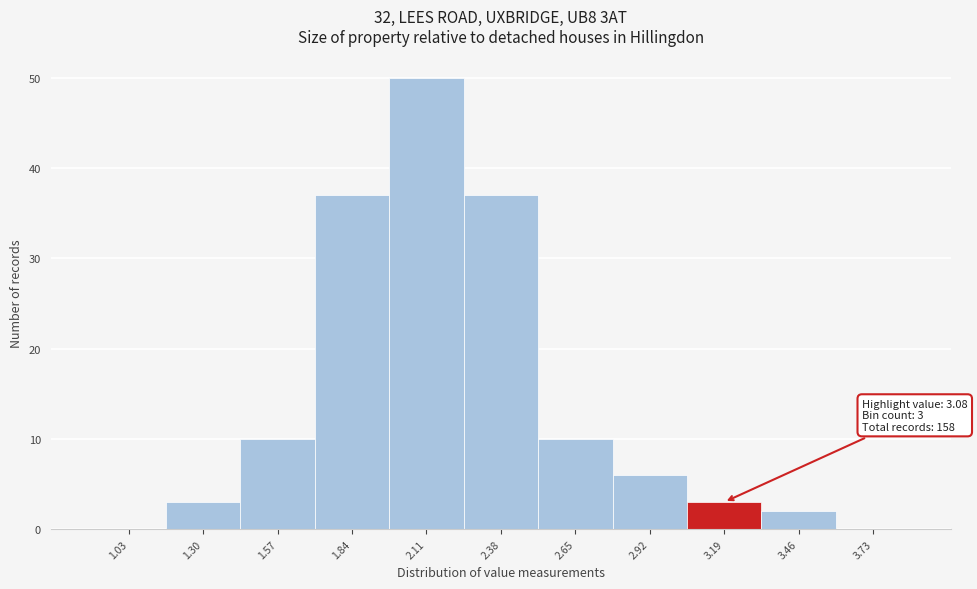

Which range on the x-axis has the tallest bar?

1.98 to 2.25